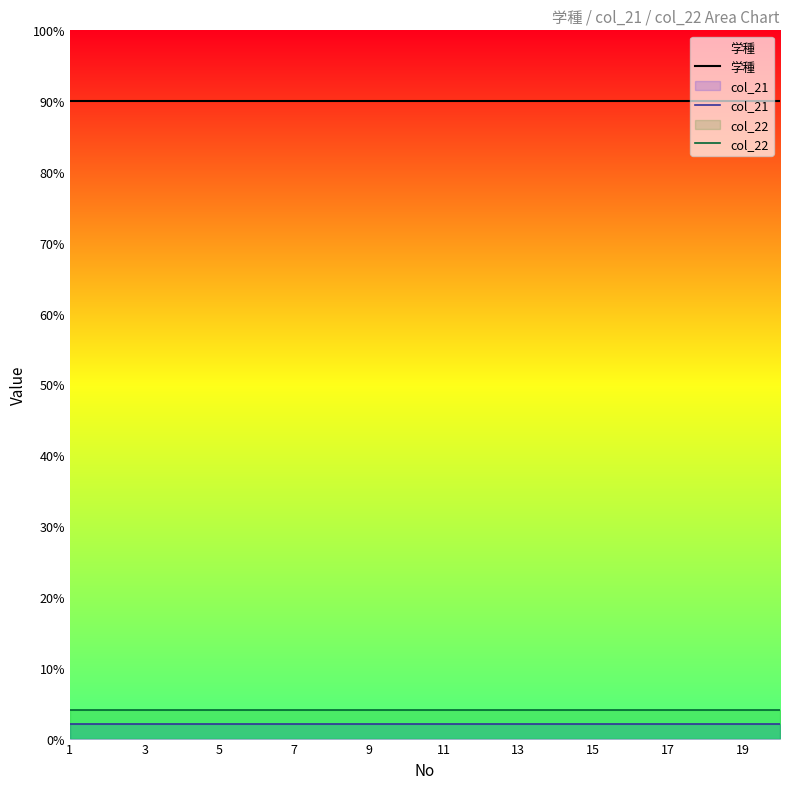

What value does the col_22 series have at 19?

4